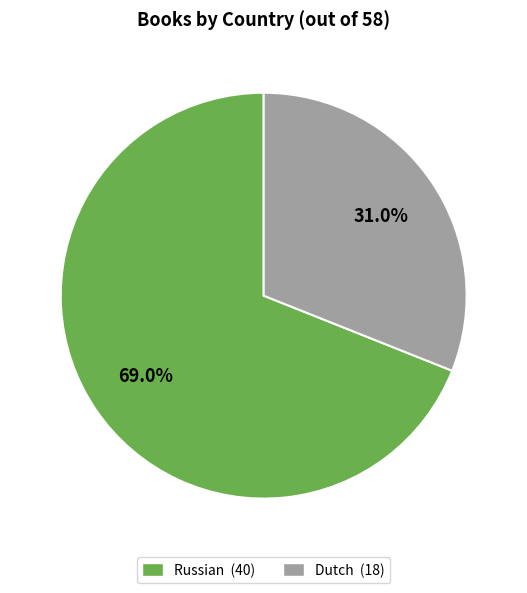

Is the sum of Russian and Dutch greater than half?

Yes